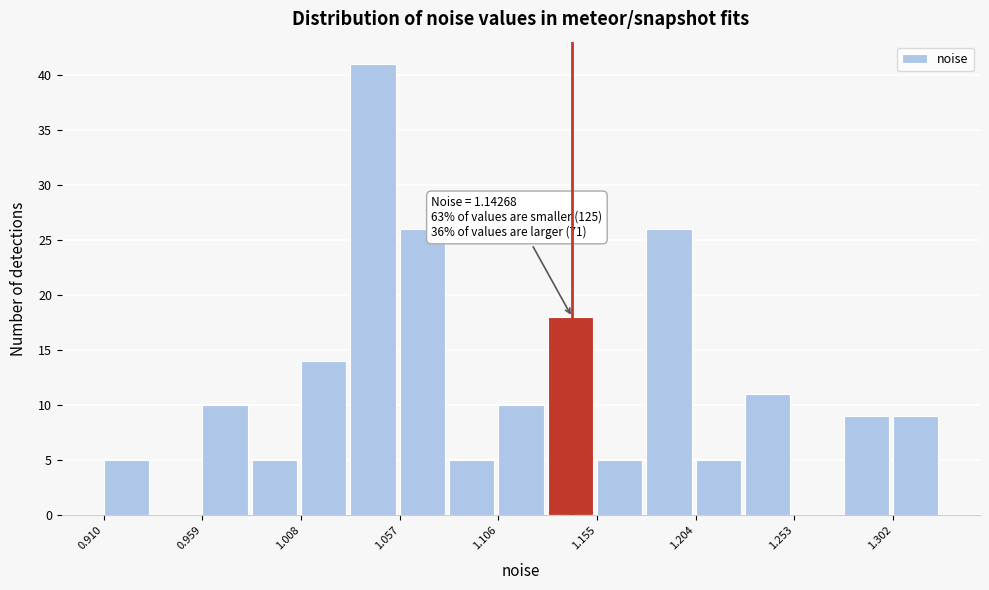

Which range on the x-axis has the tallest bar?

1.030 to 1.055